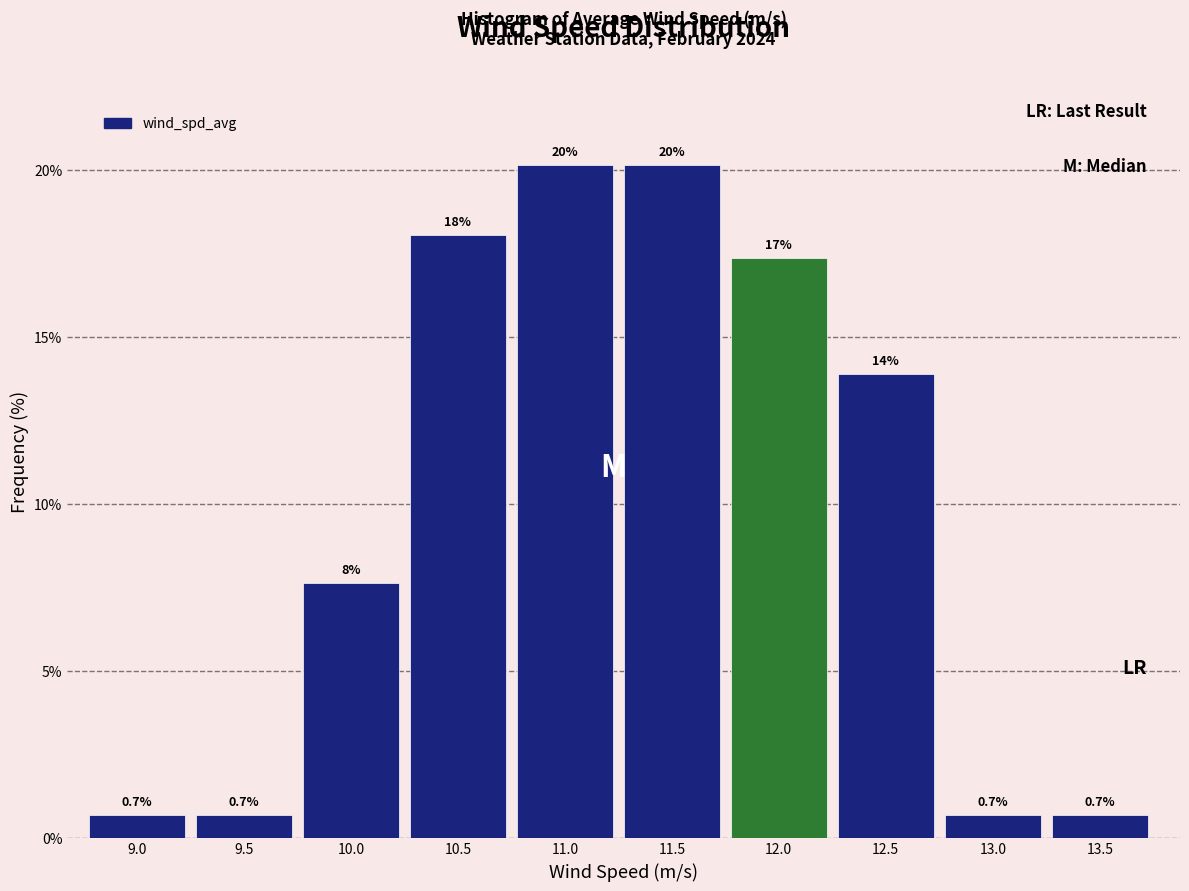

Between 10.5 and 10.0, which is larger?

10.5